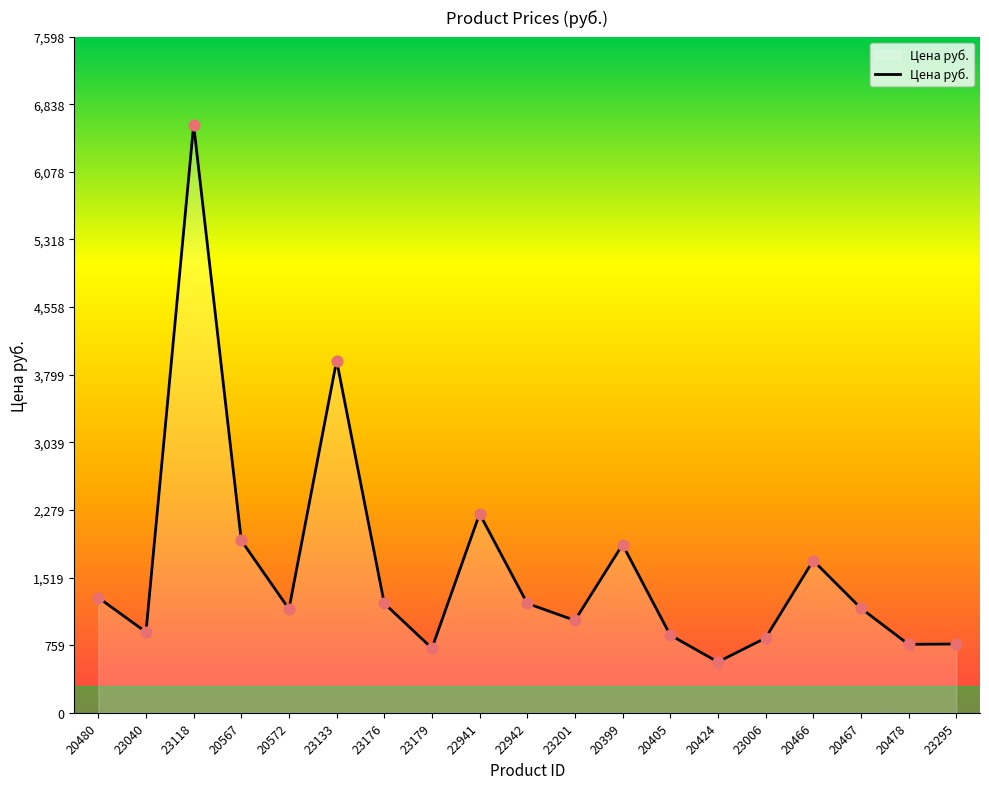

Between 20399 and 20405, which is larger?

20399